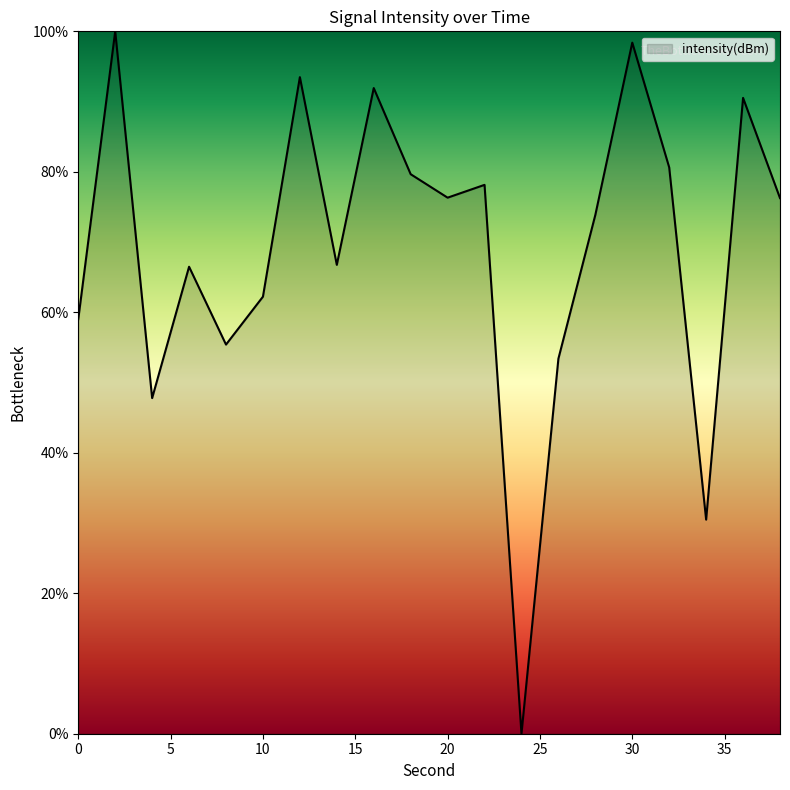

Reading right to left, transcribe all the data shown in this chart.

76.3	90.5	30.5	80.6	98.4	73.9	53.4	0.0	78.1	76.3	79.7	91.9	66.8	93.5	62.2	55.4	66.5	47.8	100.0	59.0